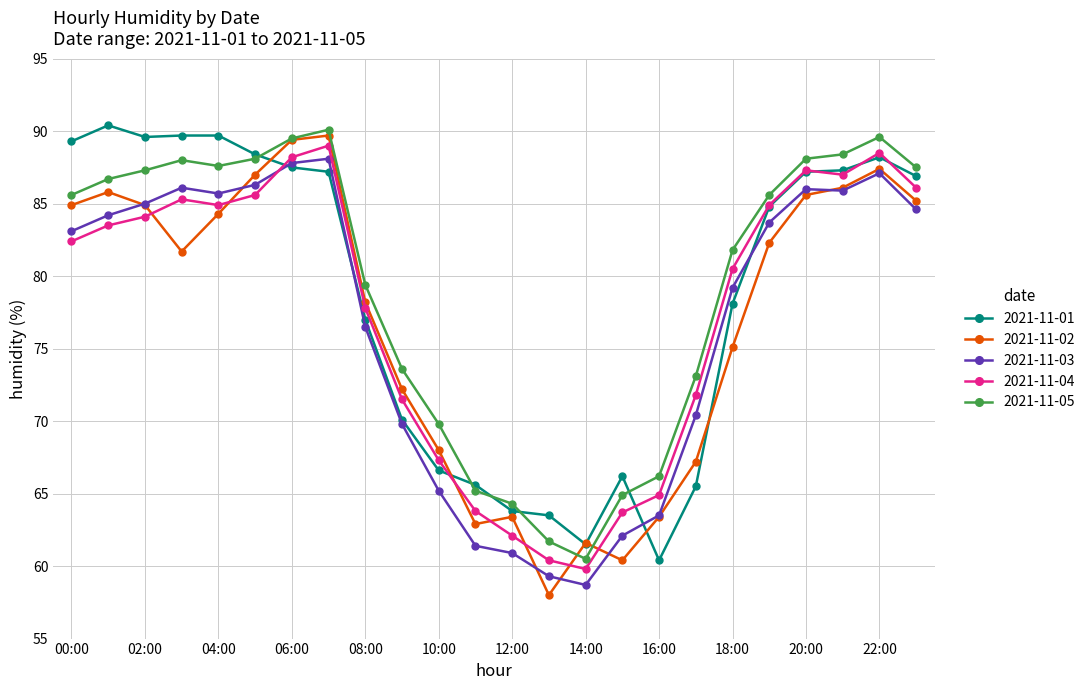

At how many categories does at least one series exceed 69?

18